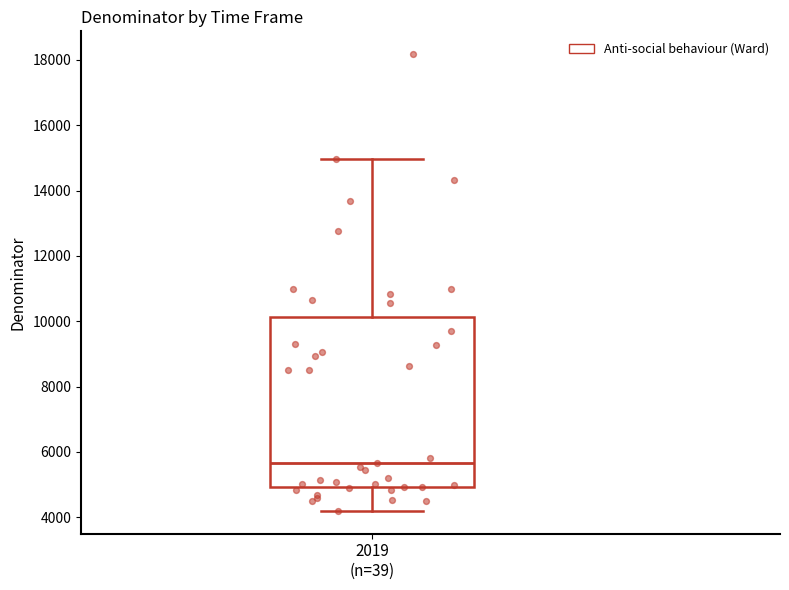

Where does the median line of the box for 2019 (n=39) sit on the y-axis? The values are not printed on the chart, so give them approximately, as read against the axis.

5600